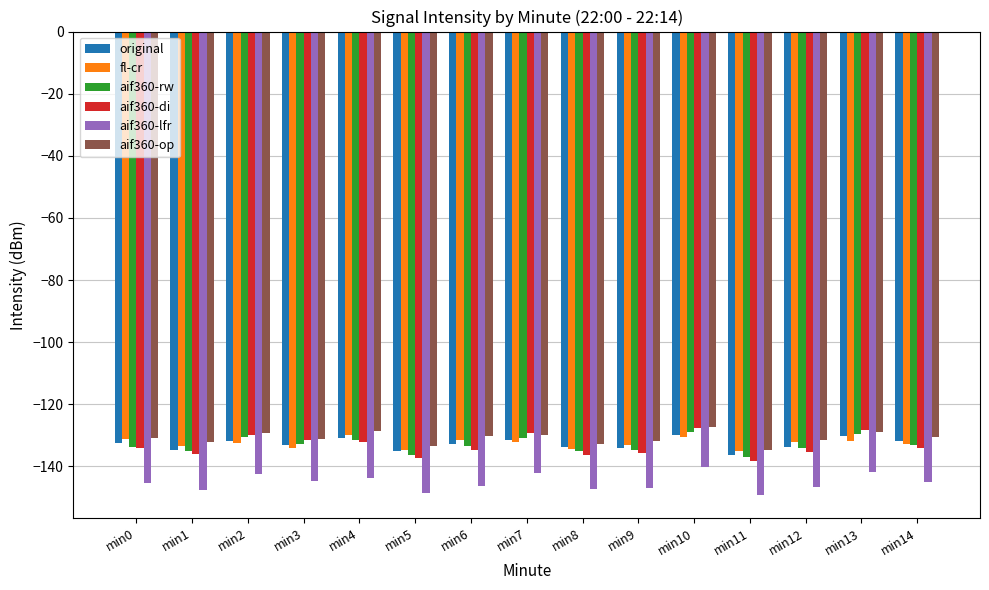

Which series has the widest spread of values?

aif360-di